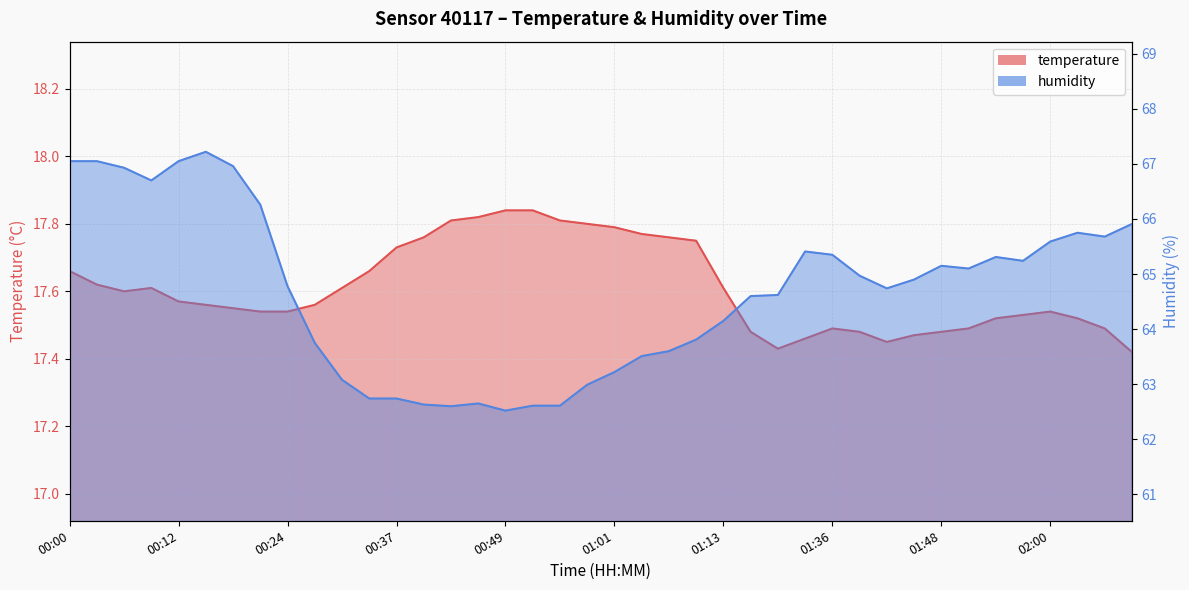

Which series has the largest range (max minus min)?

humidity